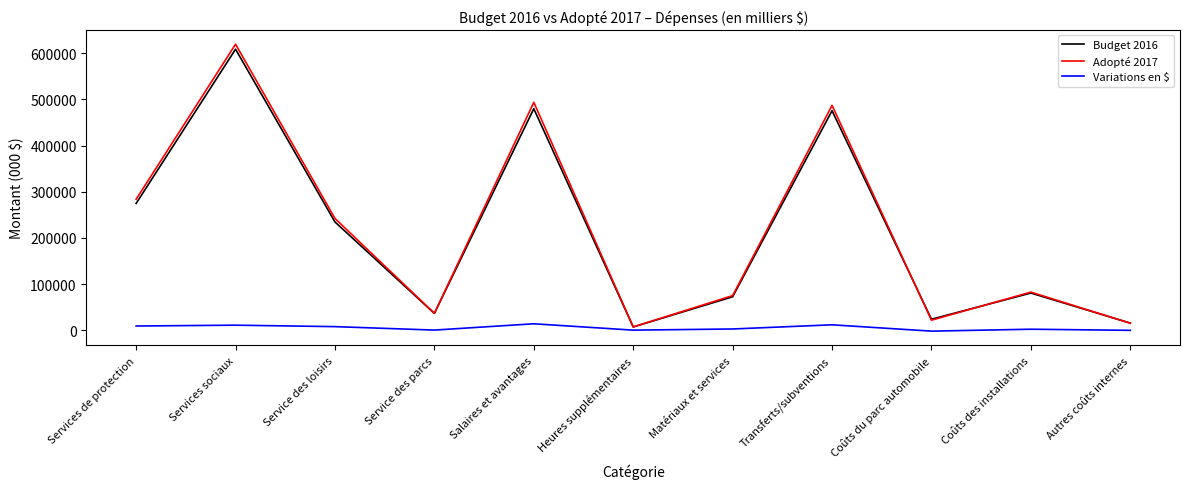

Which category has the highest value across all series?

Services sociaux